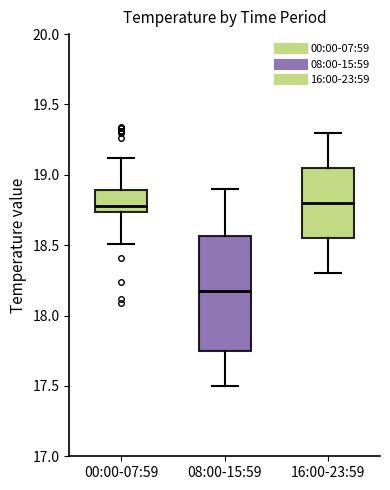

Reading left to right, read every box against the y-axis: the position of its median line, the range the box covers, and the ends of its whiskers. The values are not printed on the chart, so give them approximately, as read against the axis.

00:00-07:59: median 18.80, box 18.75 to 18.90, whiskers 18.50 to 19.10
08:00-15:59: median 18.20, box 17.75 to 18.55, whiskers 17.50 to 18.90
16:00-23:59: median 18.80, box 18.55 to 19.05, whiskers 18.30 to 19.30